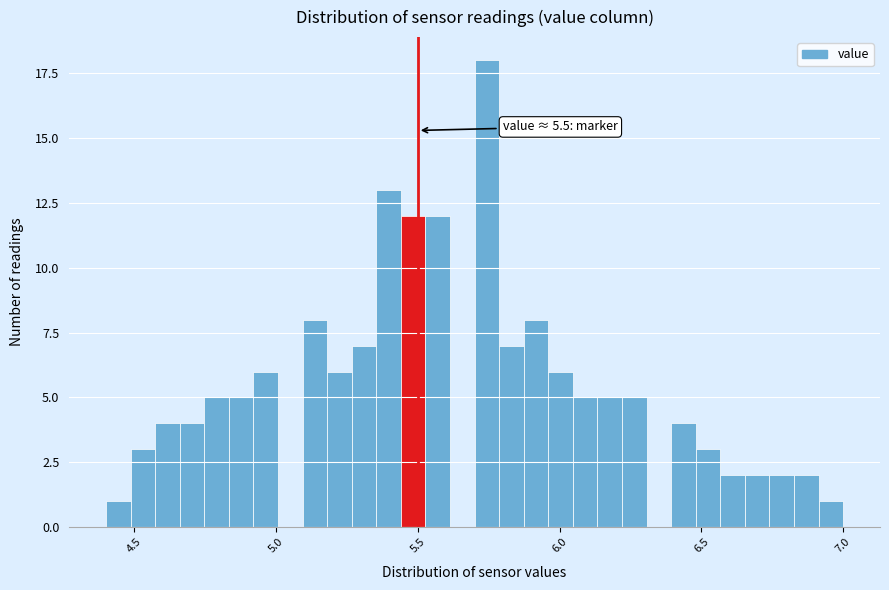

Around what value on the x-axis is the tallest bar? Give the approximate position of its centre, as read against the axis.

5.75